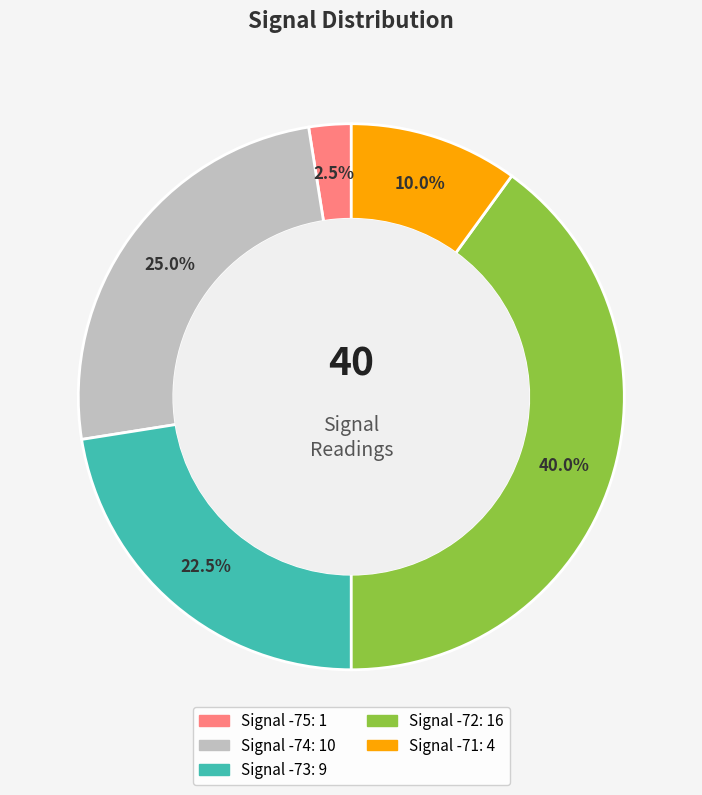

Is there a majority slice in this chart?

No